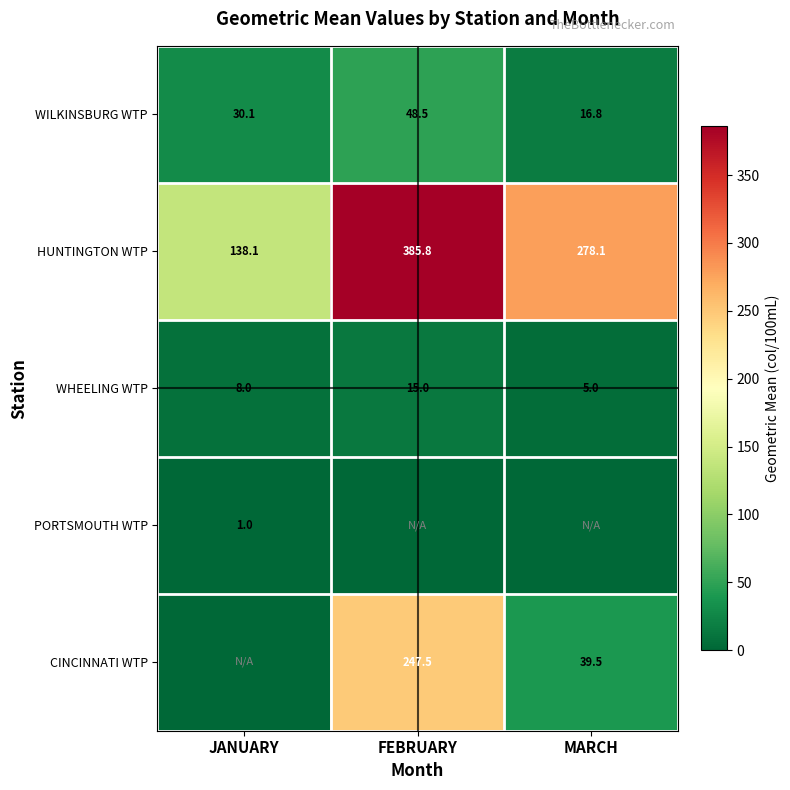

Count the number of categories in the chart.

3